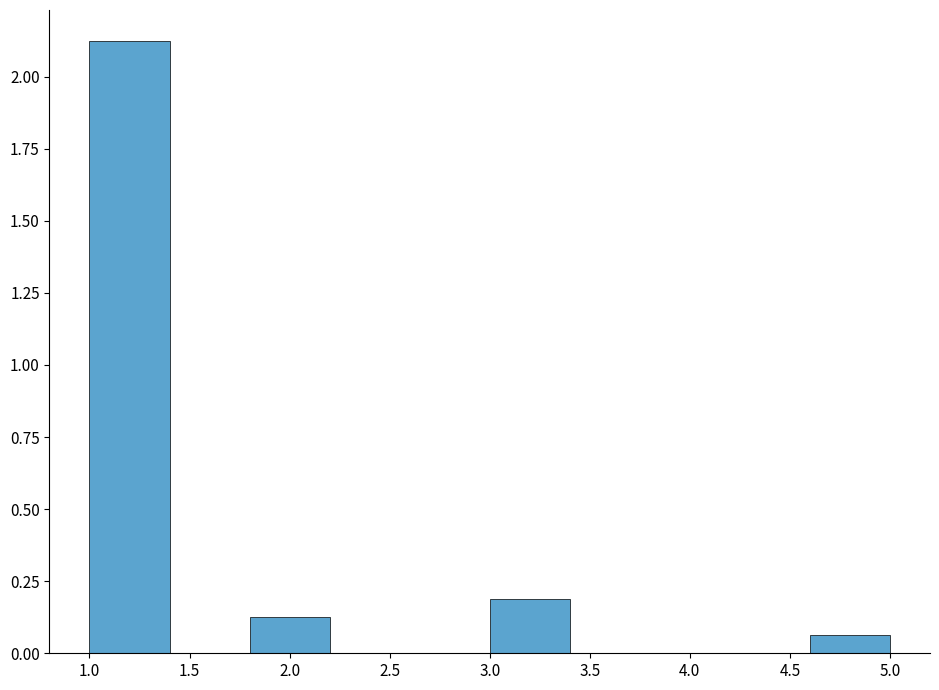

Which range on the x-axis has the tallest bar?

1.0 to 1.4